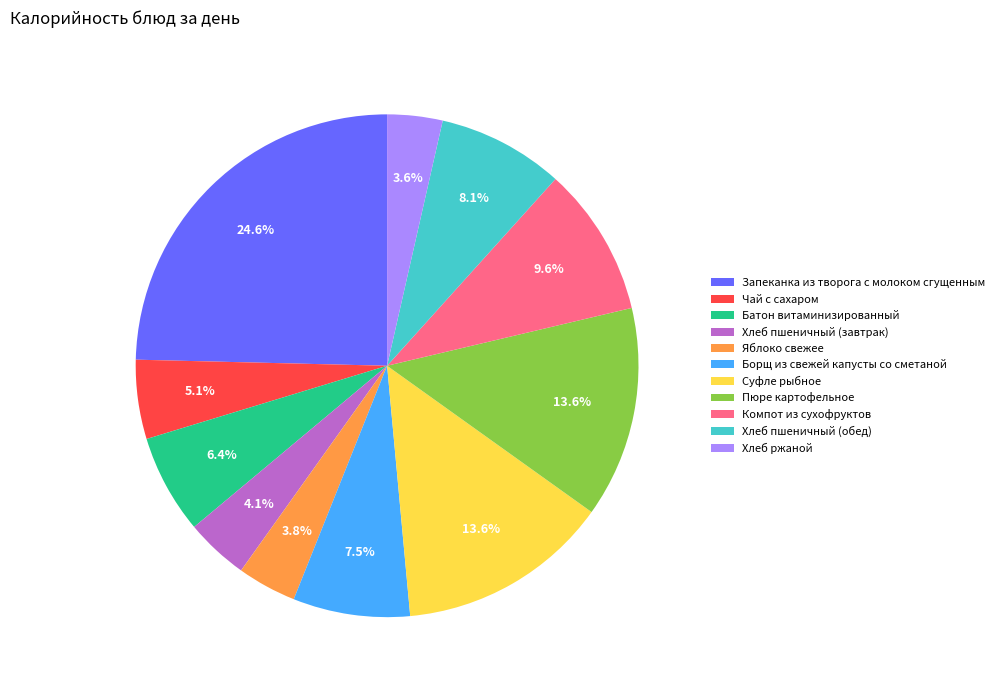

What is the ratio of the value at Чай с сахаром to the value at Хлеб ржаной?

1.4